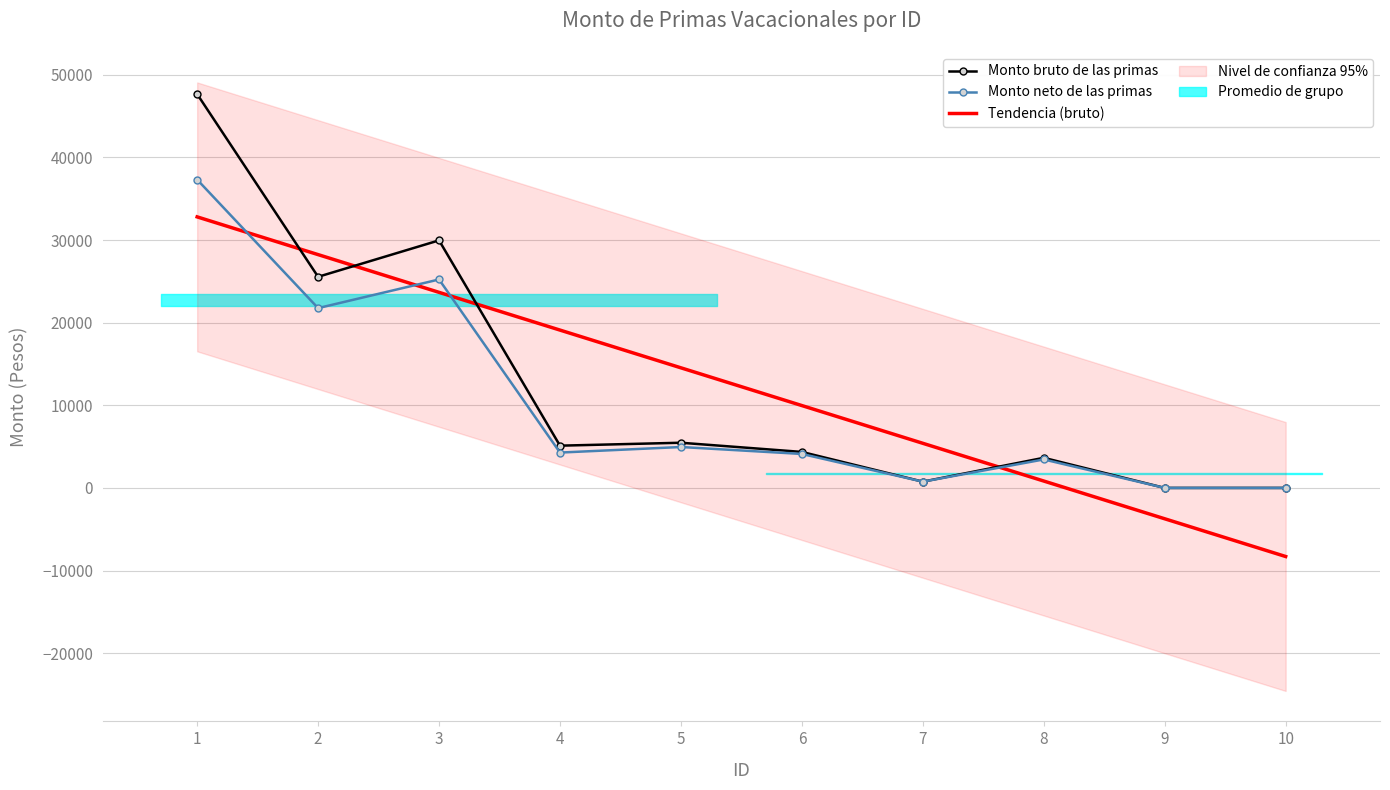

Between 2 and 7, which is larger?

2